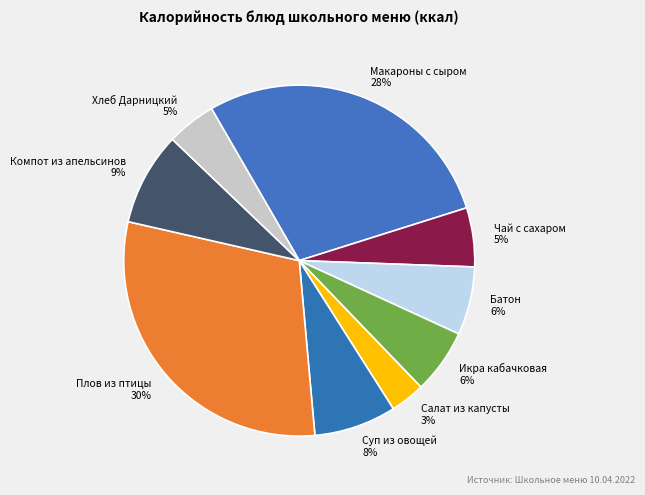

Does Салат из капусты account for over 50% of the chart?

No